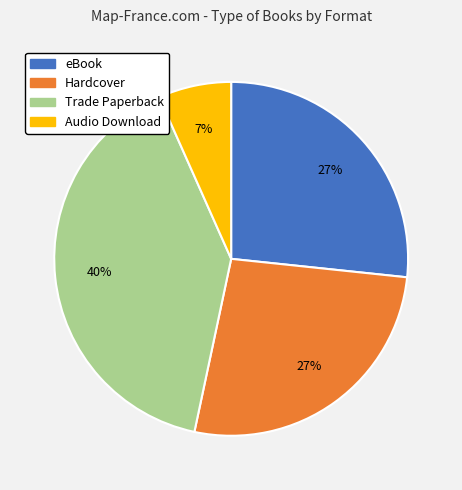

To the nearest percent, what percentage of the pie is Trade Paperback?

40%